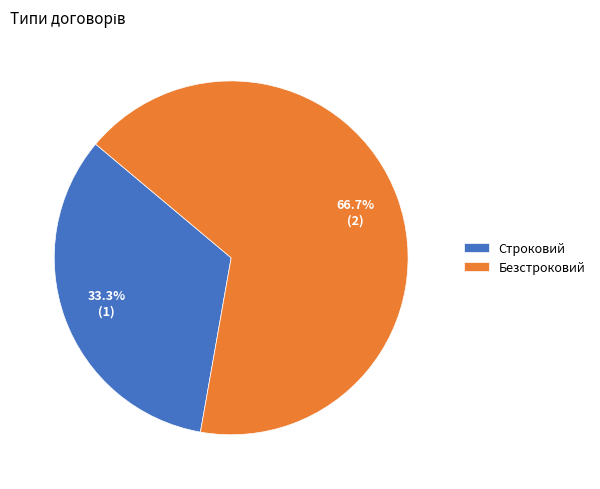

Between Безстроковий and Строковий, which is larger?

Безстроковий